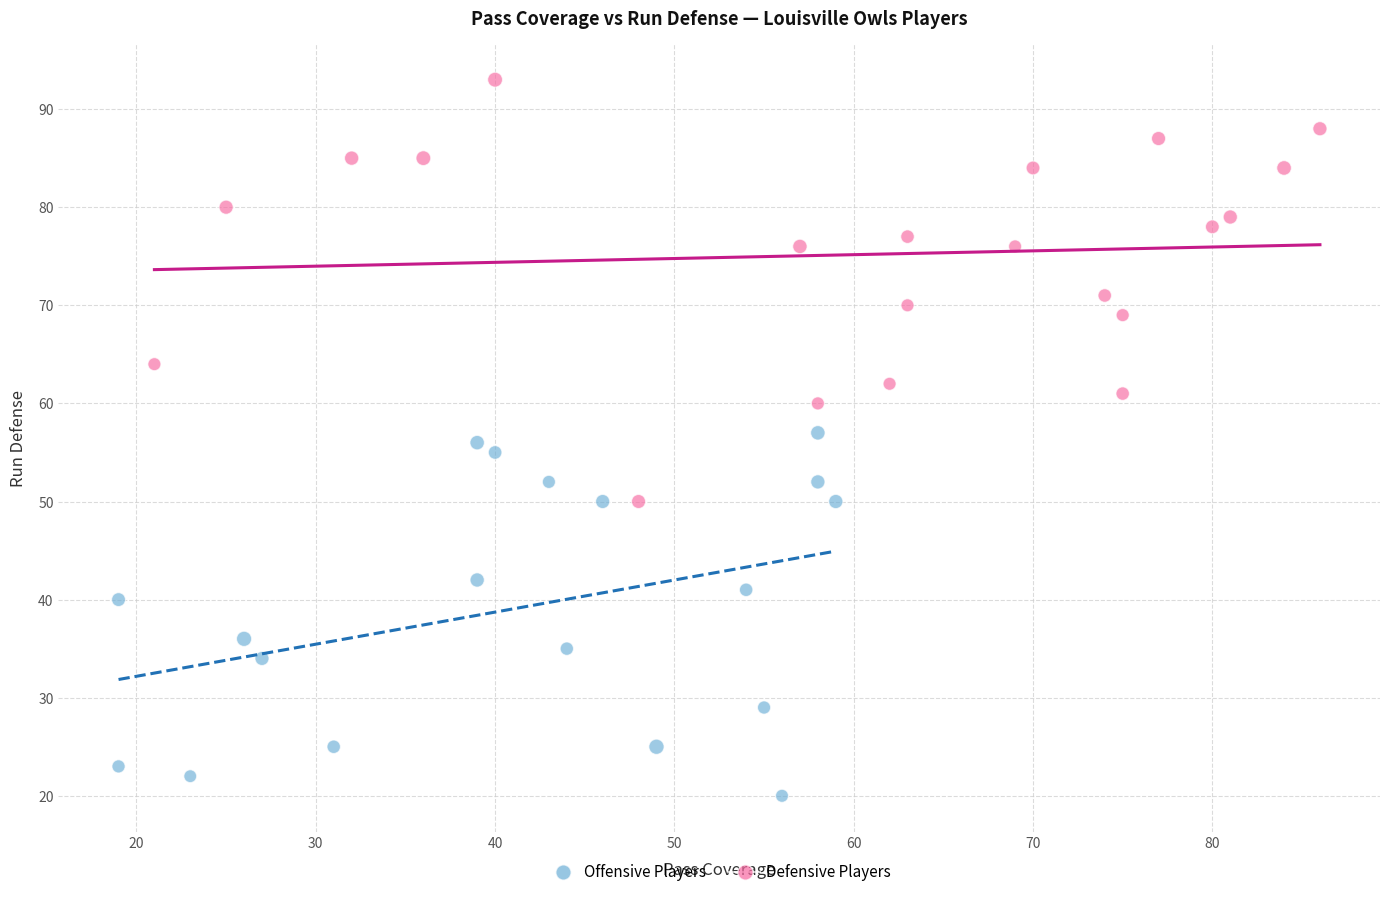

Which series contains the highest Y value?

Defensive Players